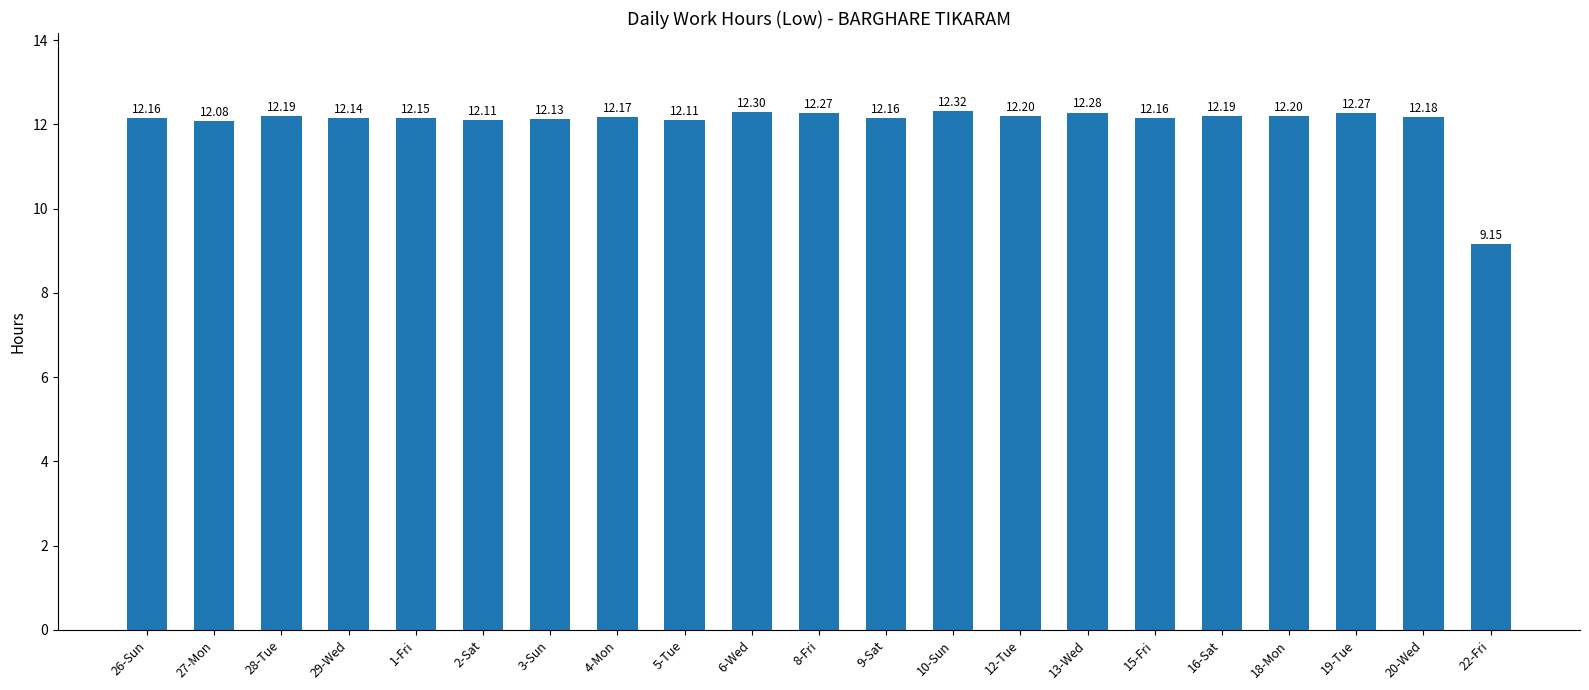

What is the difference between the maximum and minimum values?

3.2